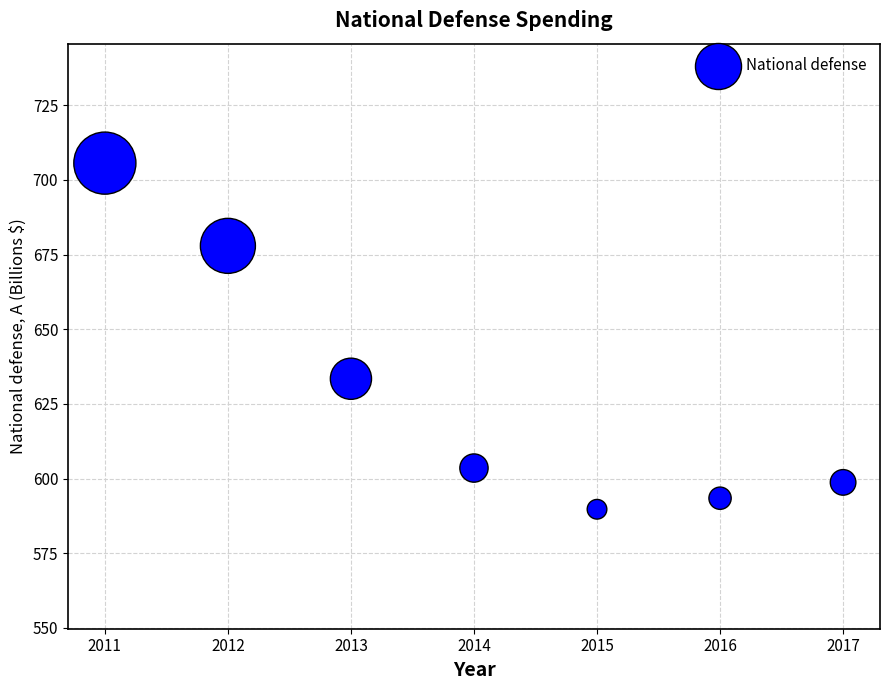

What is the range of X values (max minus min)?

6.0